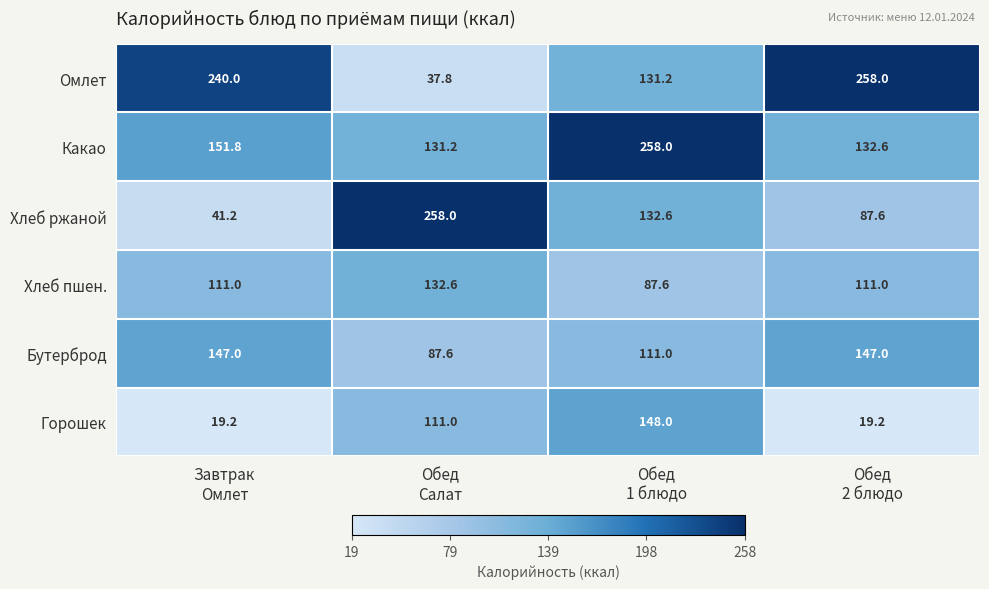

Count the number of categories in the chart.

4